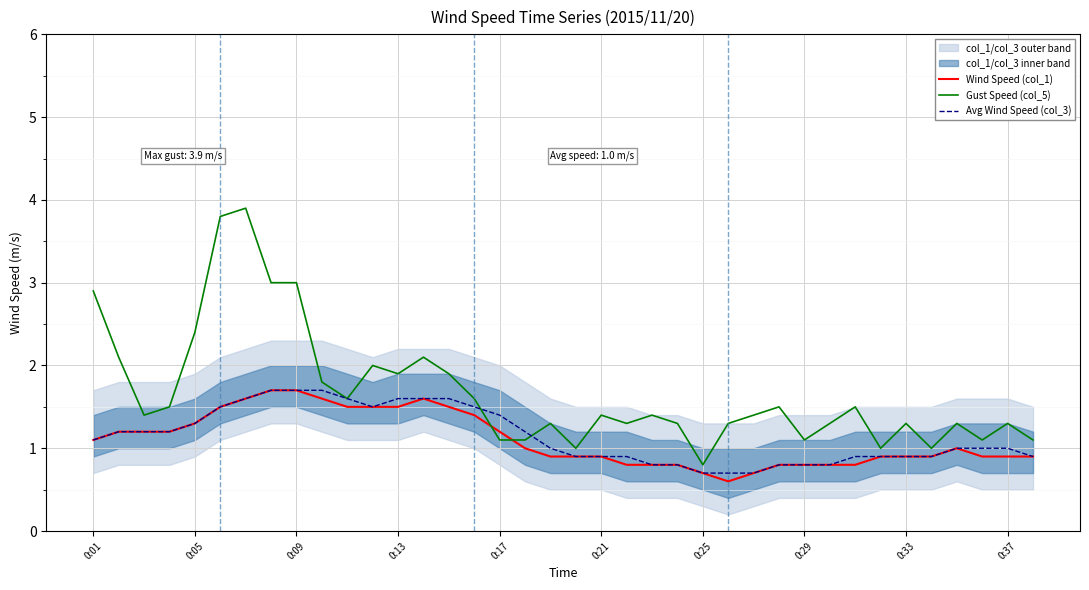

What is the minimum value shown in the chart?

0.6